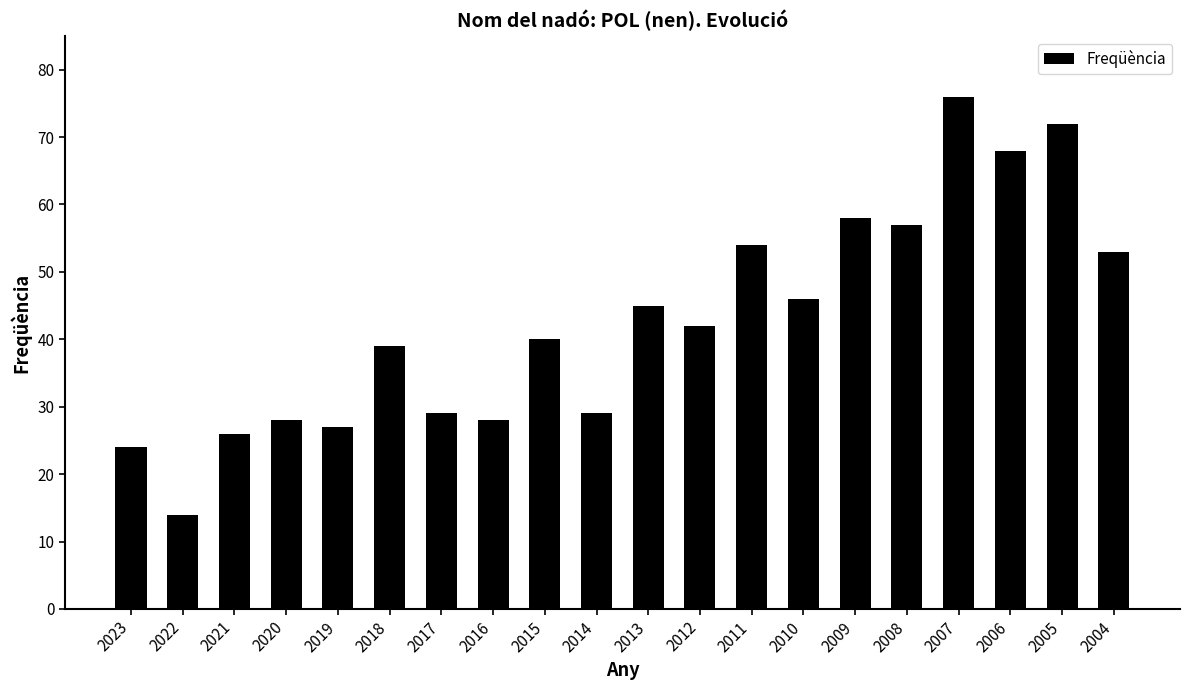

Reading right to left, list all the values displayed in this chart.

2004=53	2005=72	2006=68	2007=76	2008=57	2009=58	2010=46	2011=54	2012=42	2013=45	2014=29	2015=40	2016=28	2017=29	2018=39	2019=27	2020=28	2021=26	2022=14	2023=24